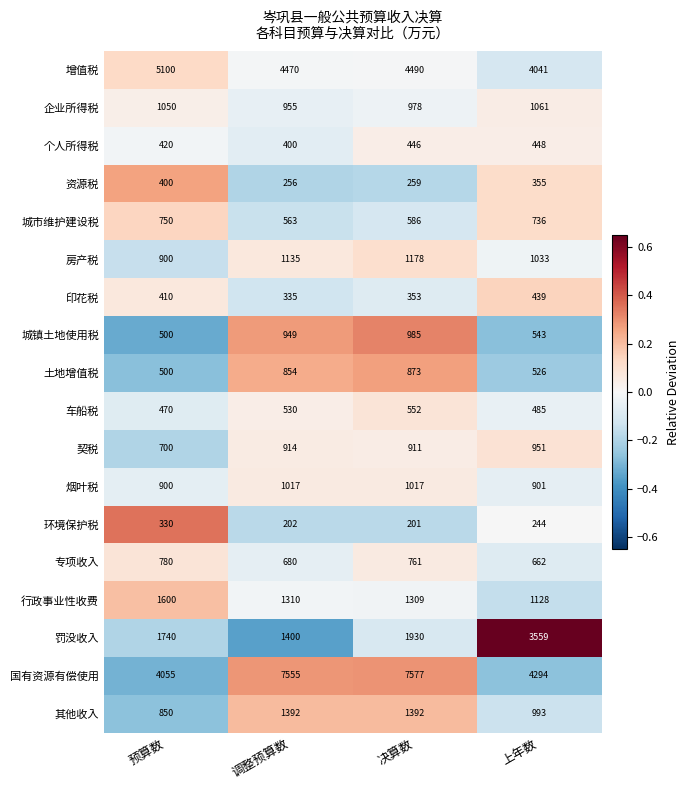

What is the difference between the maximum and minimum values in the 环境保护税 series?

129